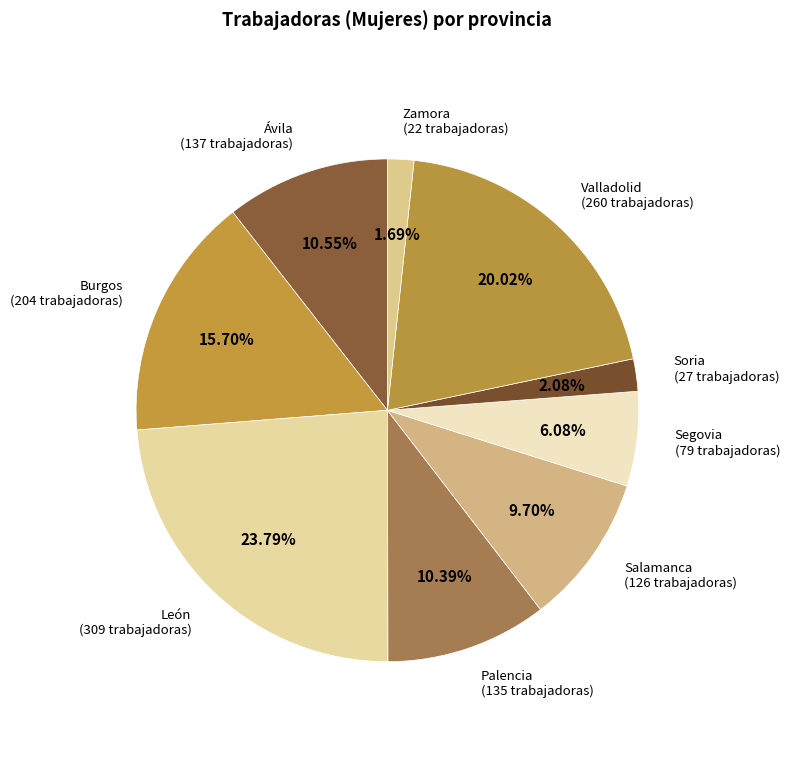

Combined, do Ávila and Zamora account for over 50%?

No